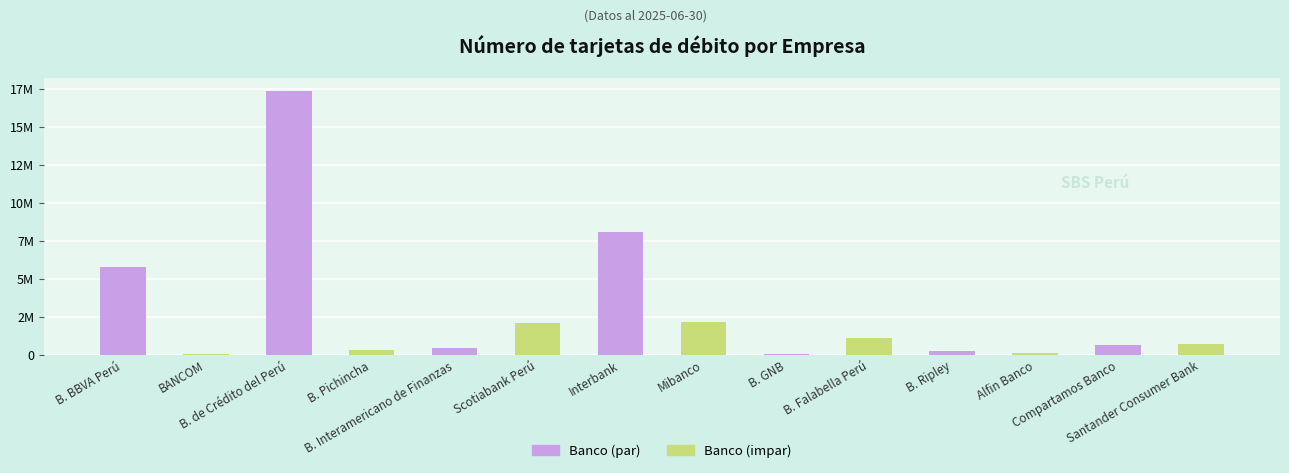

What position from the left is B. Falabella Perú?

10